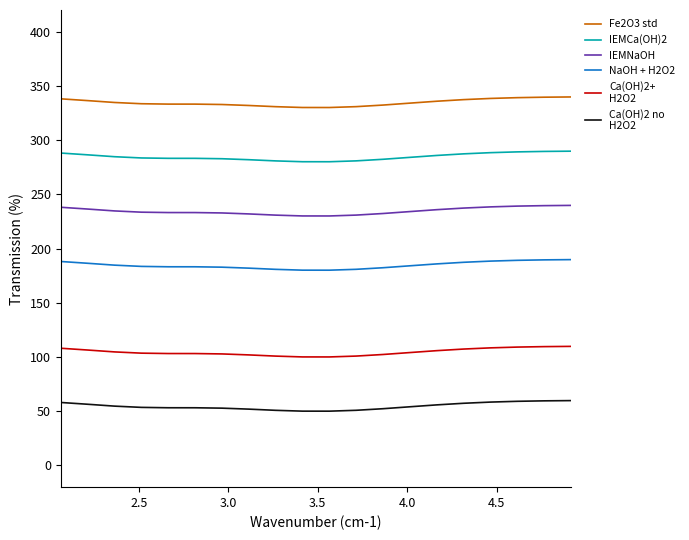

What is the smallest value displayed?

50.1